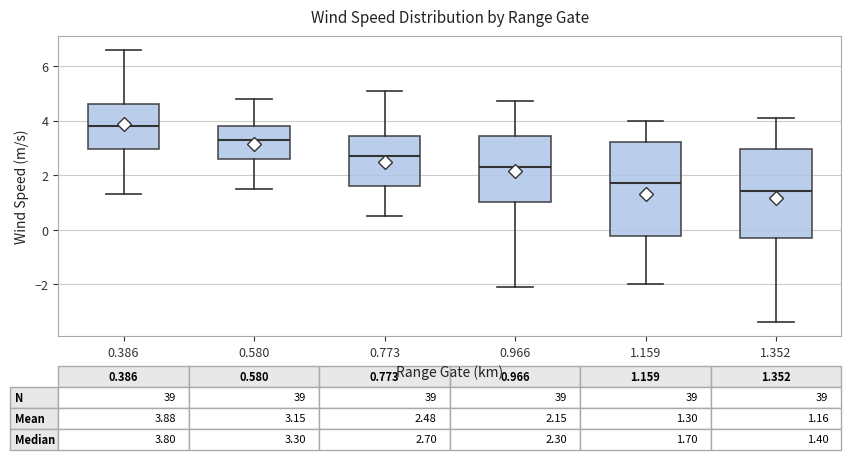

Which box has the lowest median line?

1.352